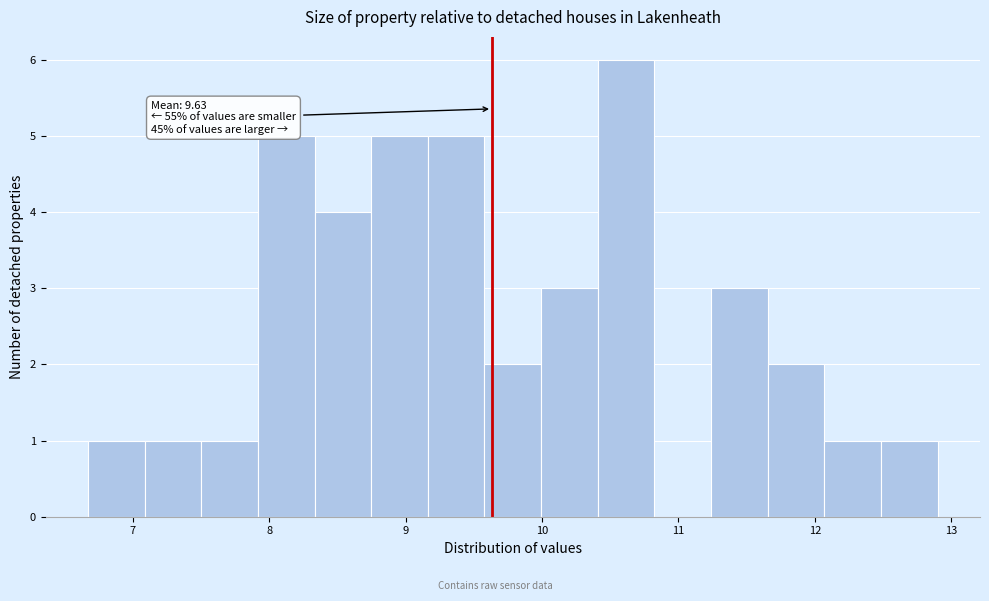

Which range on the x-axis has the tallest bar?

10.4 to 10.8